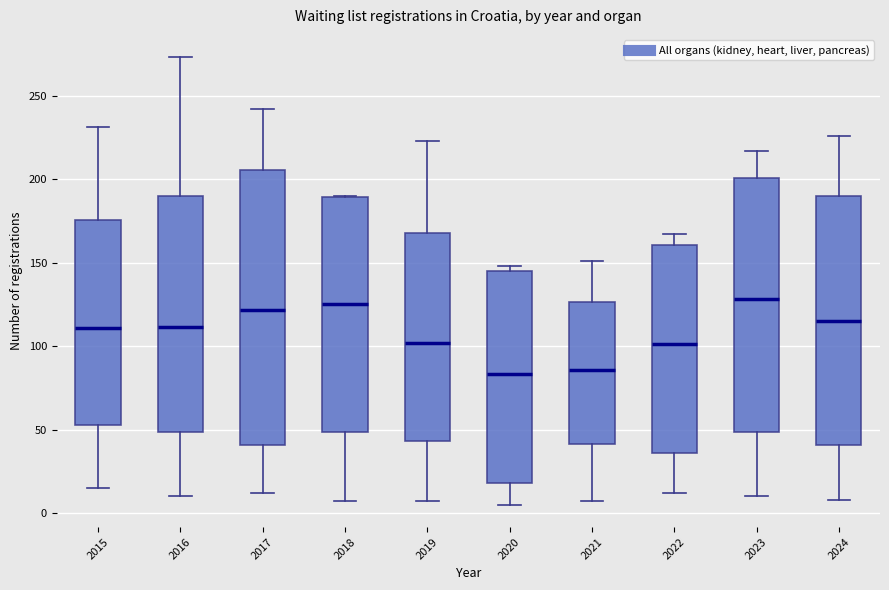

Reading left to right, read every box against the y-axis: the position of its median line, the range the box covers, and the ends of its whiskers. The values are not printed on the chart, so give them approximately, as read against the axis.

2015: median 110, box 55 to 175, whiskers 15 to 230
2016: median 110, box 50 to 190, whiskers 10 to 275
2017: median 120, box 40 to 205, whiskers 10 to 240
2018: median 125, box 50 to 190, whiskers 5 to 190
2019: median 100, box 45 to 170, whiskers 5 to 225
2020: median 85, box 20 to 145, whiskers 5 to 150
2021: median 85, box 40 to 125, whiskers 5 to 150
2022: median 100, box 35 to 160, whiskers 10 to 165
2023: median 130, box 50 to 200, whiskers 10 to 215
2024: median 115, box 40 to 190, whiskers 10 to 225